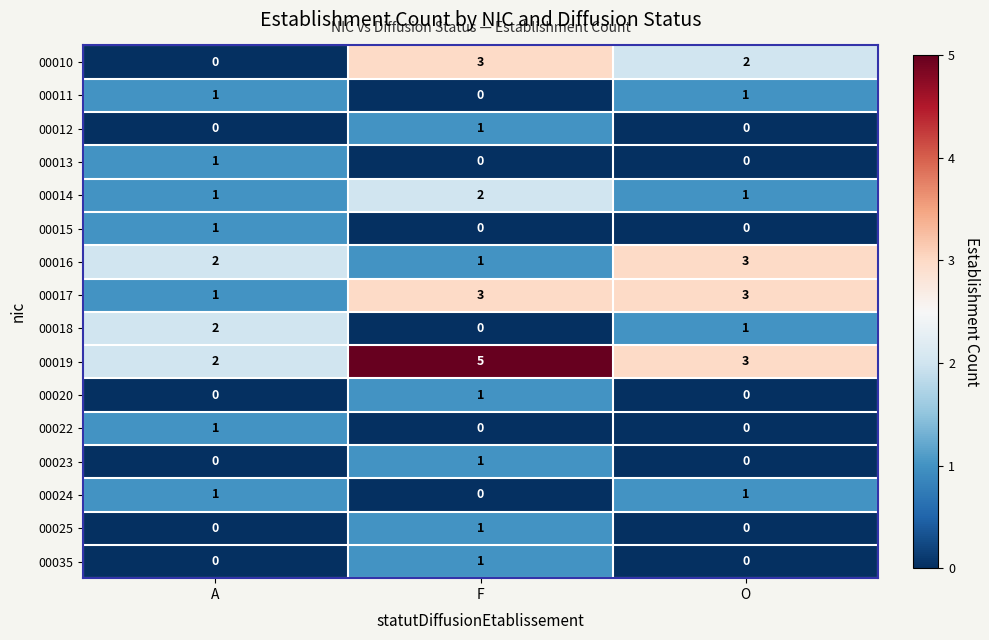

Which series has the largest total across all categories?

00019